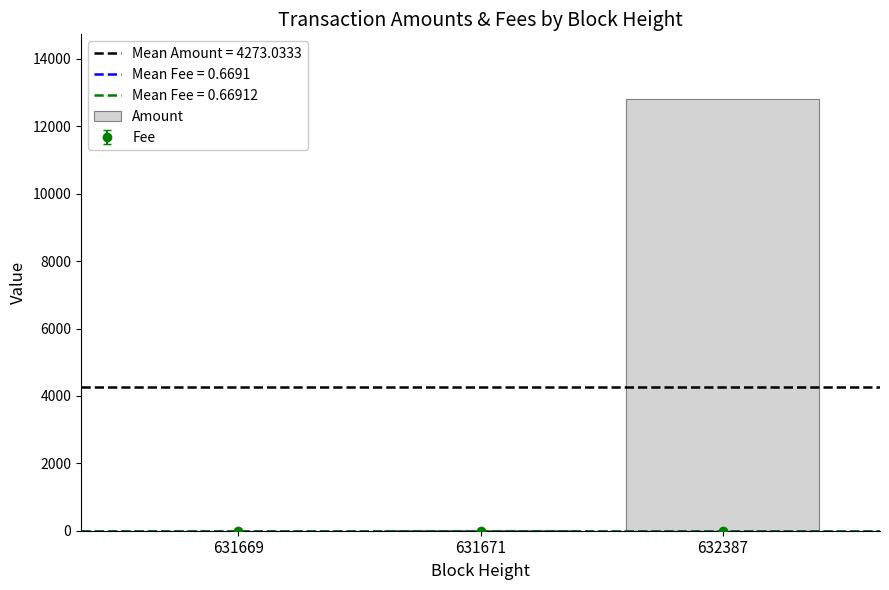

How many values are below 9?

1